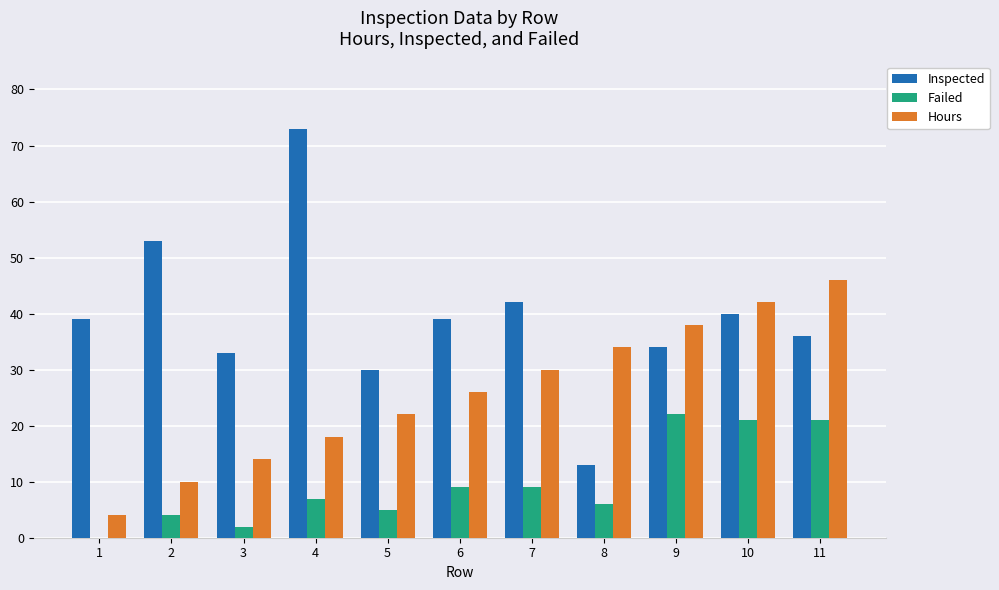

What is the highest value of the Failed series?

22